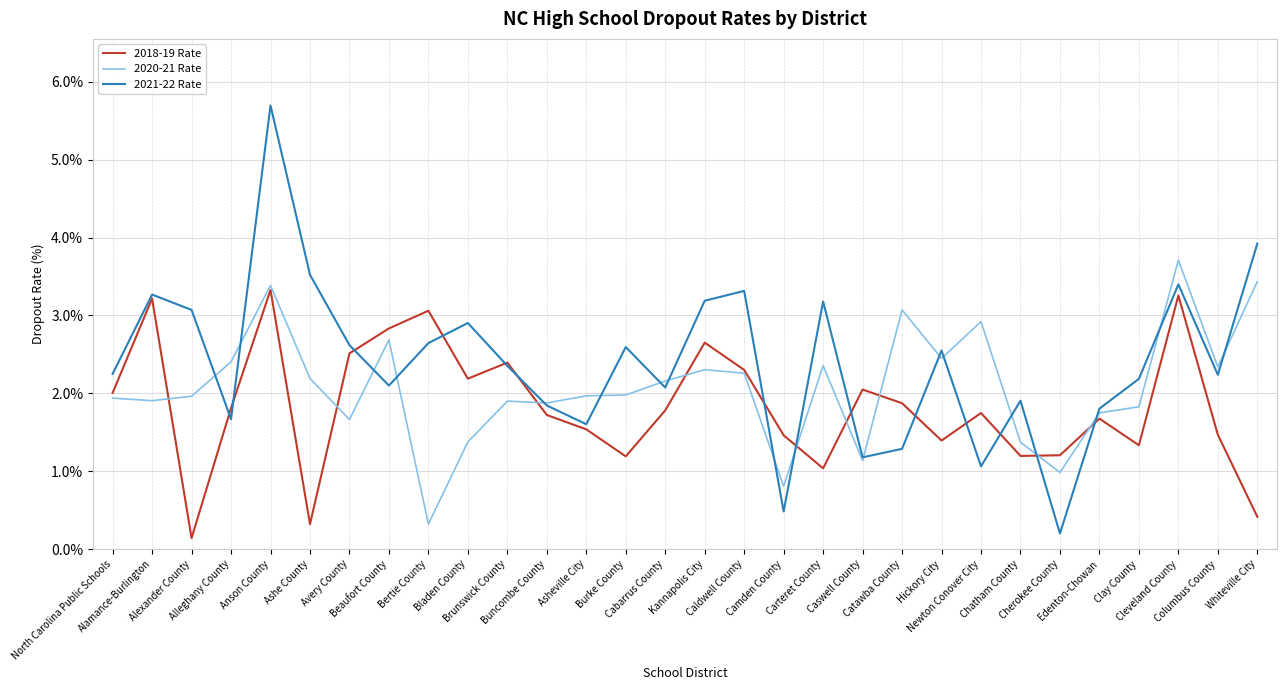

Read the 2021-22 Rate value at Caldwell County.

3.3